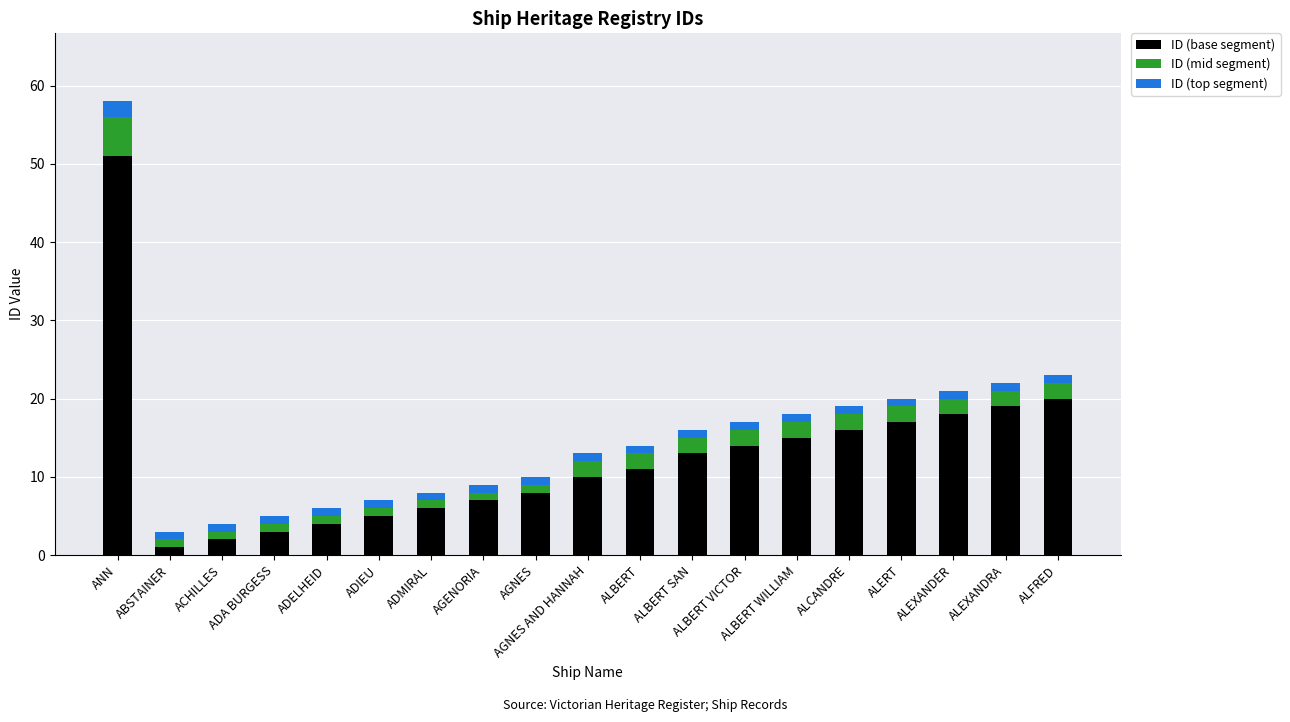

What is the difference between the maximum and minimum values in the ID (base segment) series?

50